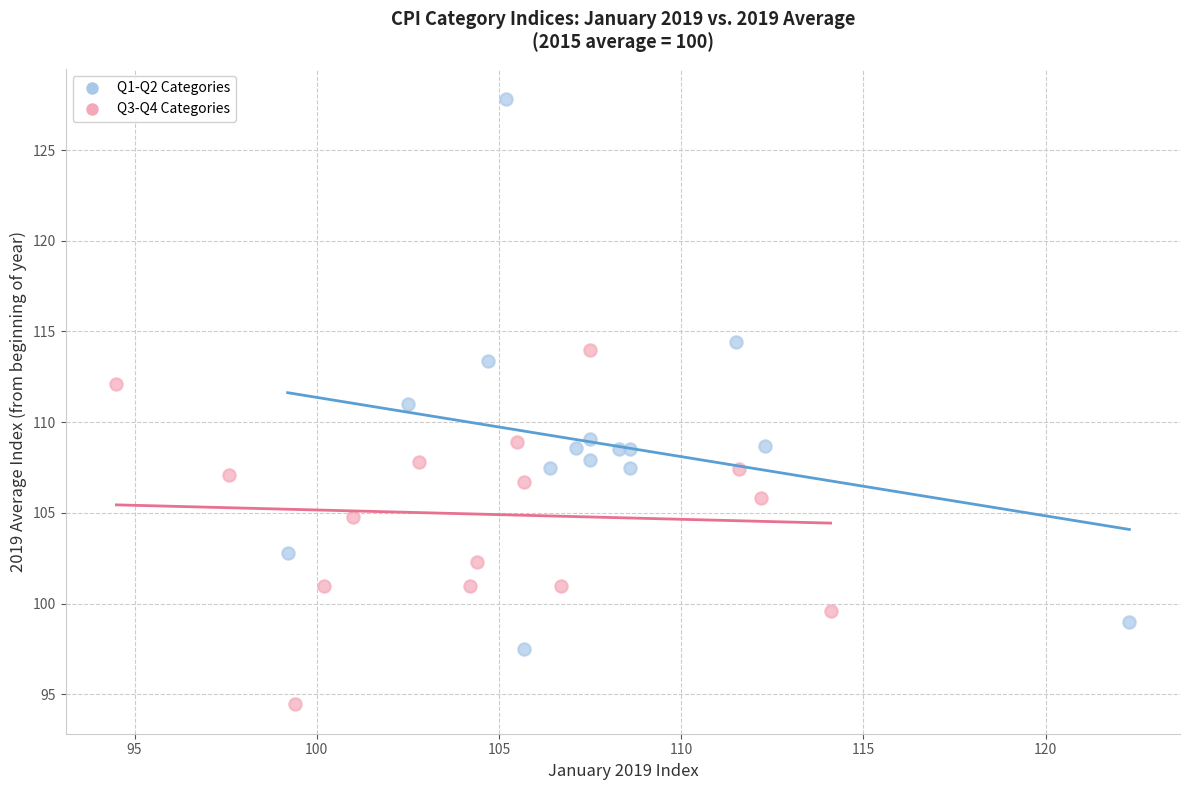

Which series contains the highest Y value?

Q1-Q2 Categories